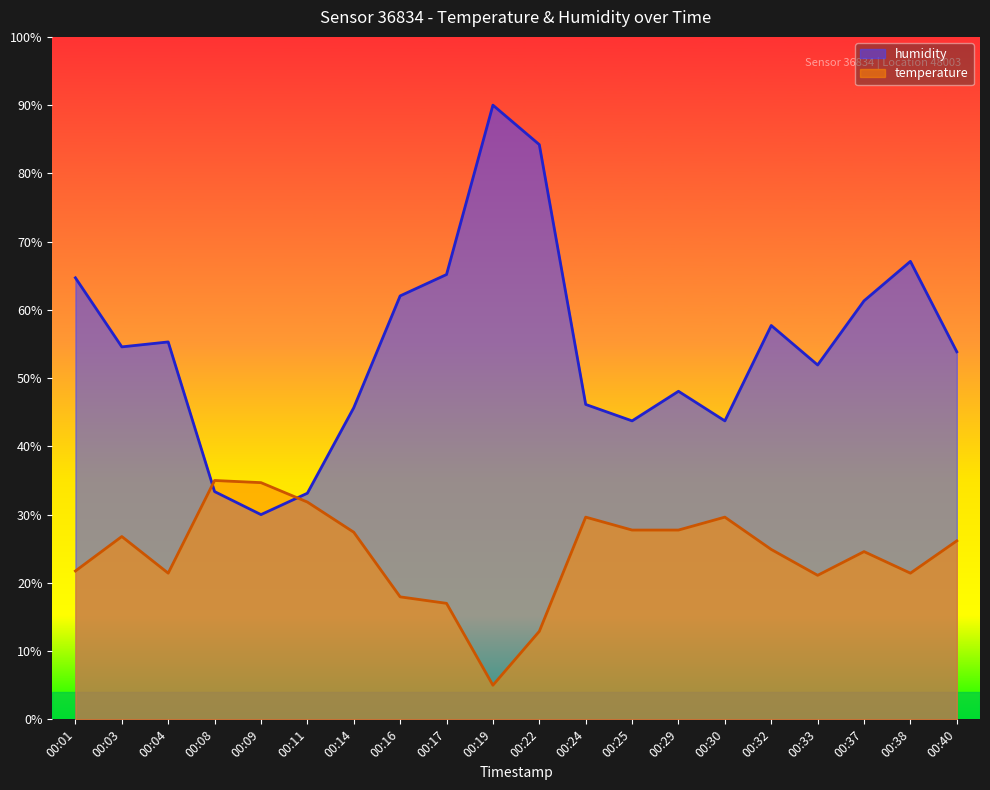

Which label corresponds to the largest value in the chart?

00:19